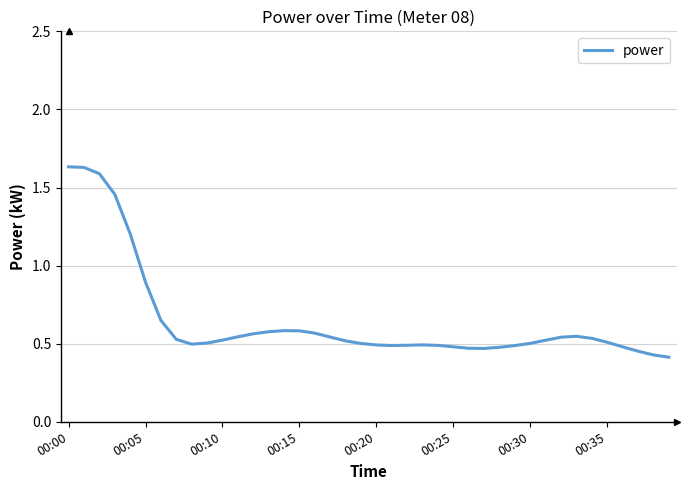

How many lines are shown in the chart?

1